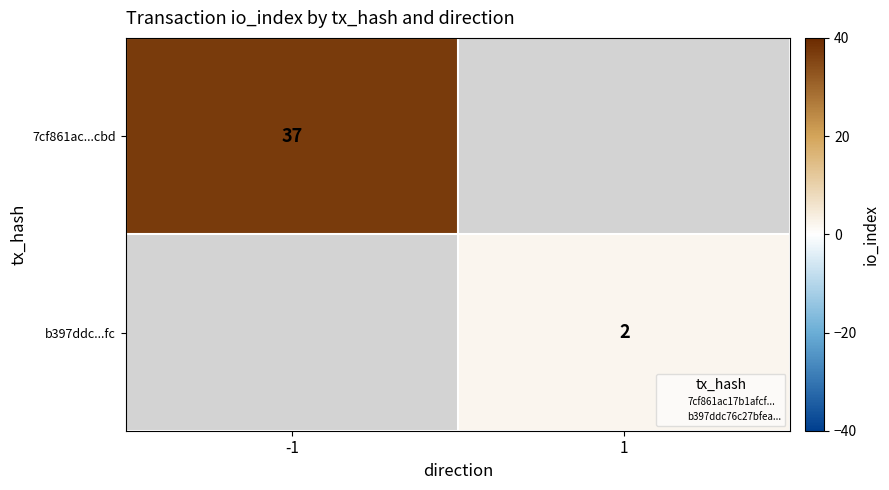

What is the lowest value of the 7cf861ac...cbd series?

37.0